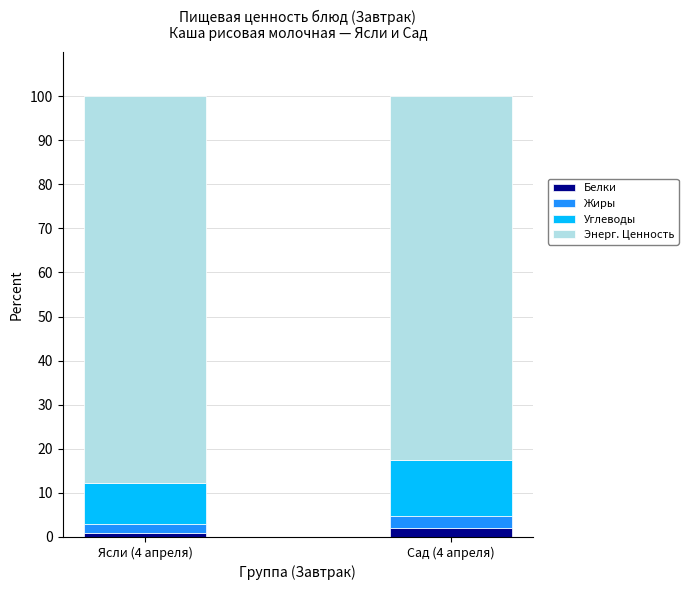

Is it true that Белки equals 2.0 at Сад (4 апреля)?

True